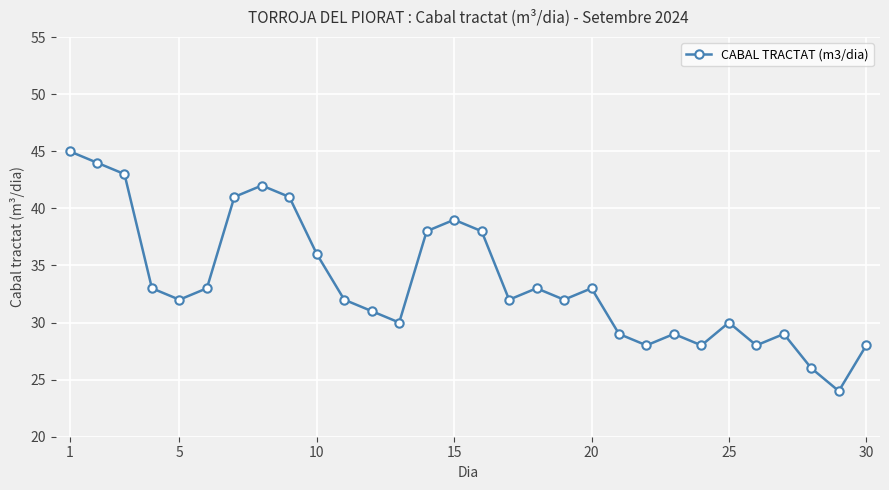

What is the maximum value shown in the chart?

45